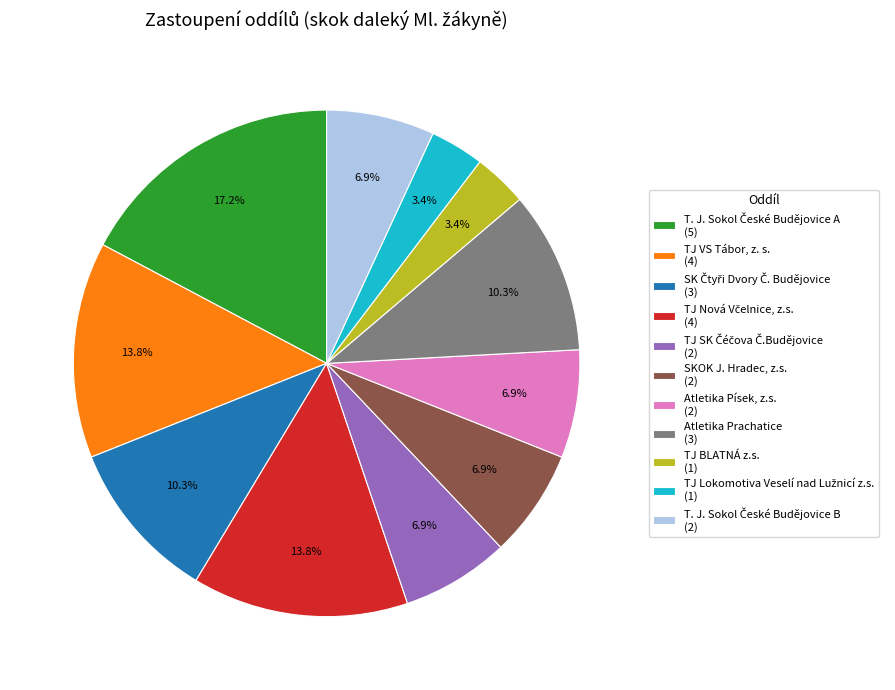

Does any single category account for the majority?

No